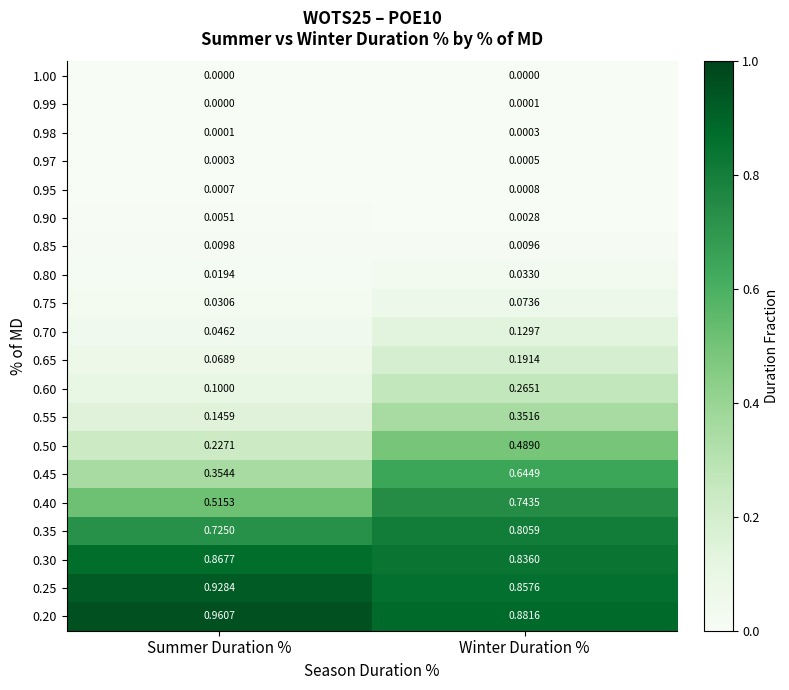

At which label is 0.40 closest to 0?

Summer Duration %